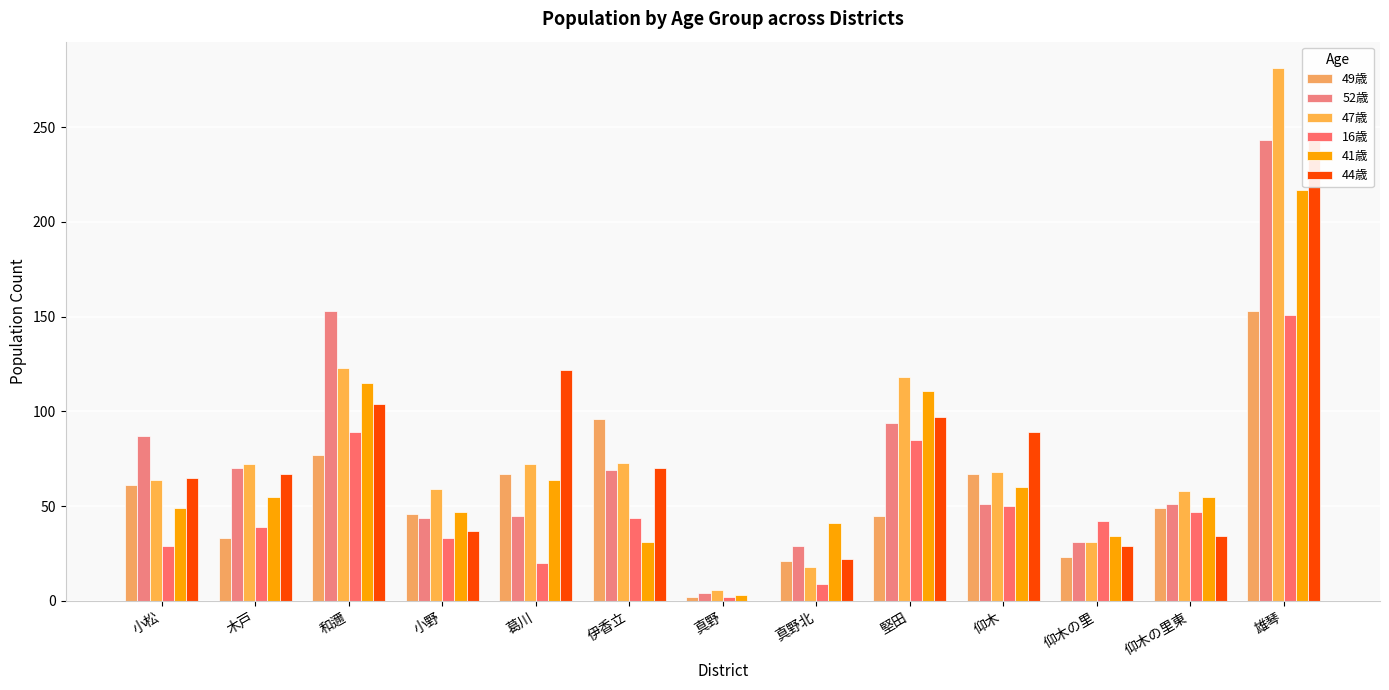

Where does the 49歳 series first go above 49?

小松